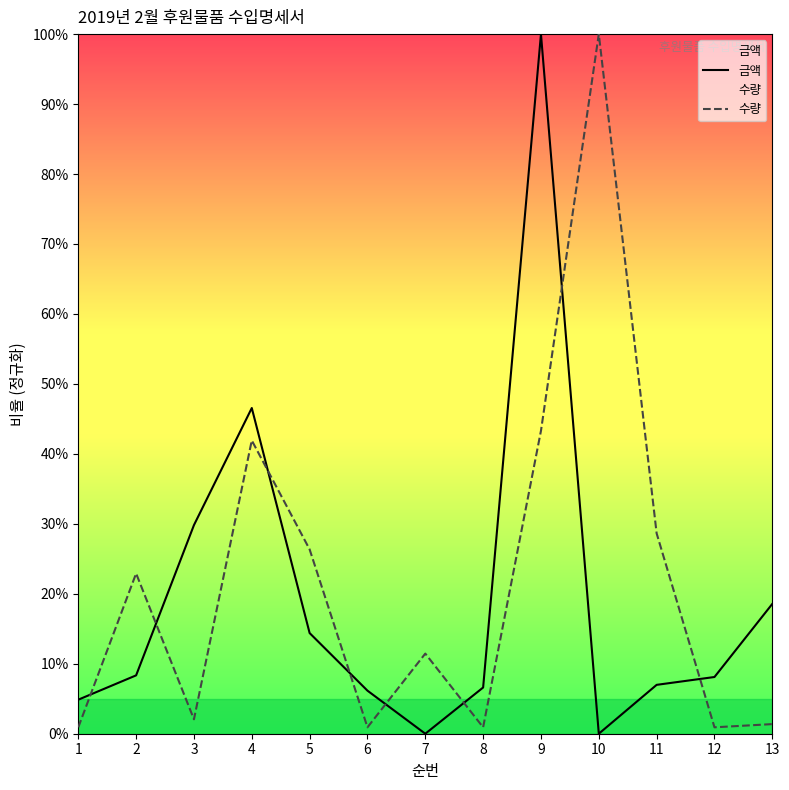

Which series has the widest spread of values?

금액